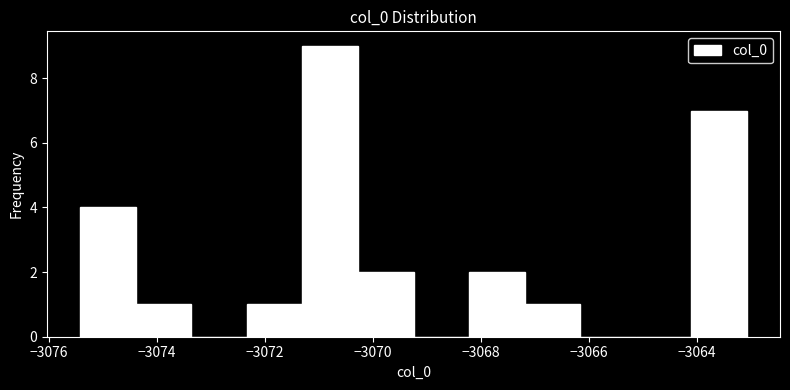

Reading left to right, transcribe this chart: for each bar, give the range it covers on the x-axis and its height. Neither the bar edges nor the heights are printed on the chart, so give them approximately, as read against the axes.

-3075.4 to -3074.4: 4
-3074.4 to -3073.4: 1
-3073.4 to -3072.4: 0
-3072.4 to -3071.4: 1
-3071.4 to -3070.2: 9
-3070.2 to -3069.2: 2
-3069.2 to -3068.2: 0
-3068.2 to -3067.2: 2
-3067.2 to -3066.2: 1
-3066.2 to -3065.2: 0
-3065.2 to -3064.2: 0
-3064.2 to -3063.0: 7